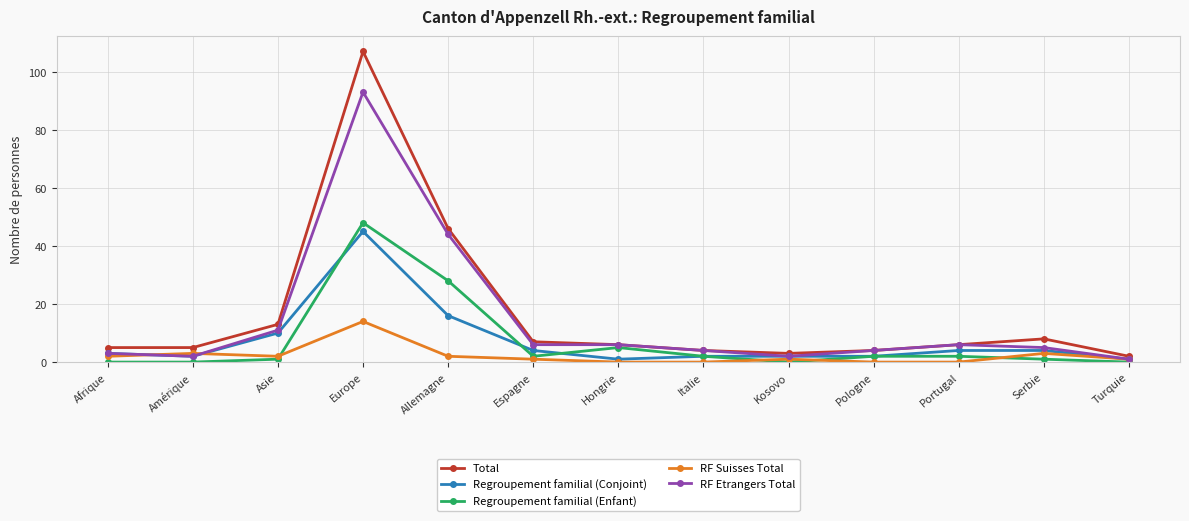

Where is Regroupement familial (Conjoint) nearest to the value 23?

Allemagne